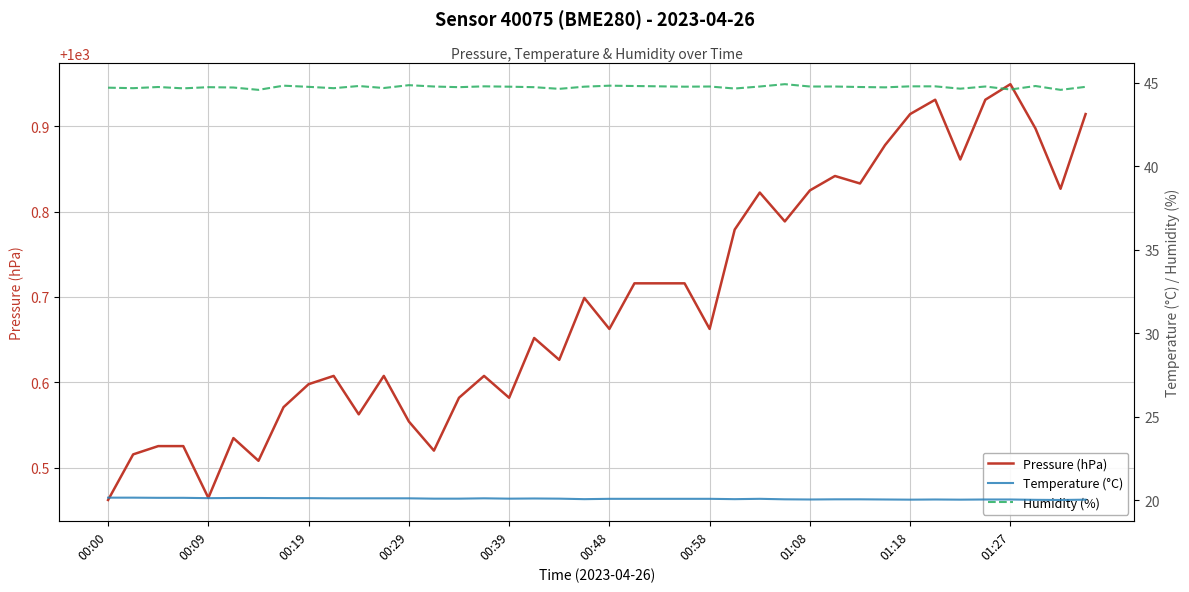

How many distinct data groups are displayed?

3